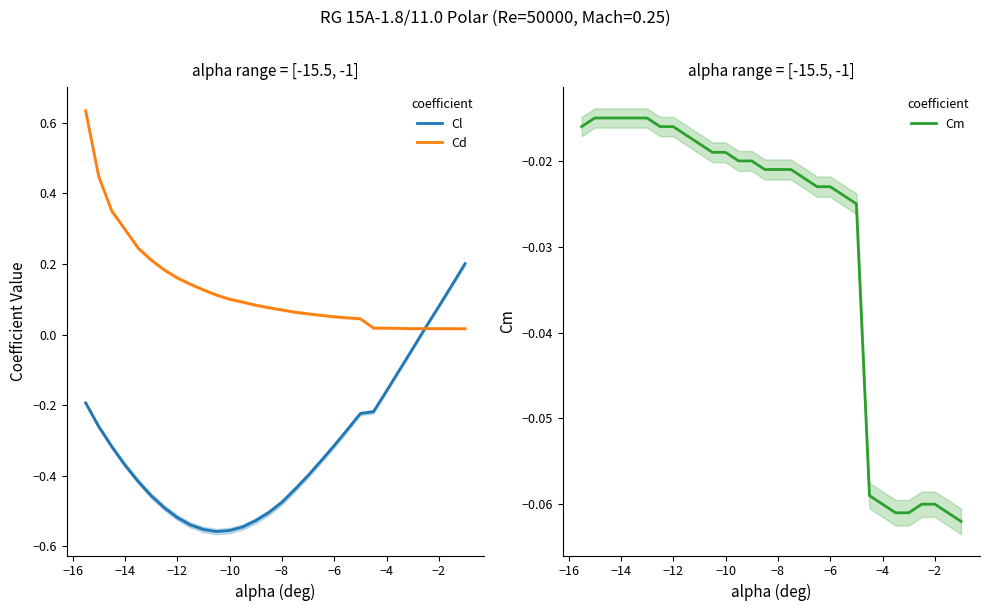

What is the average value of the Cd series?

0.1